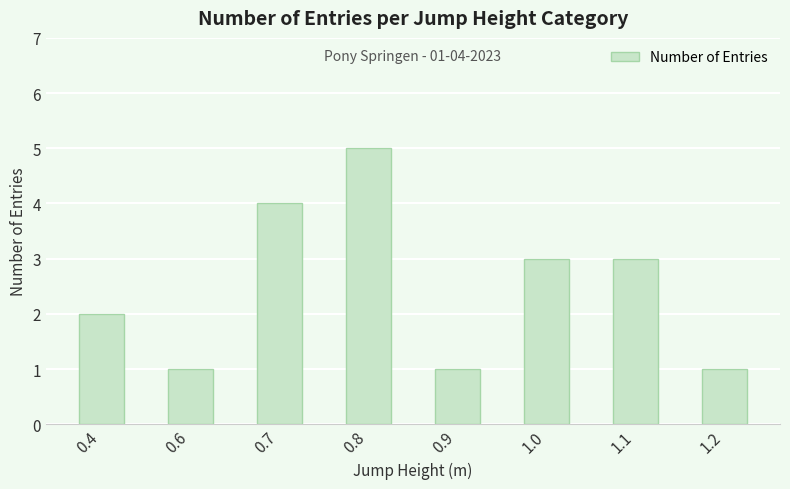

What is the change in value from 0.4 to 1.1?

+1